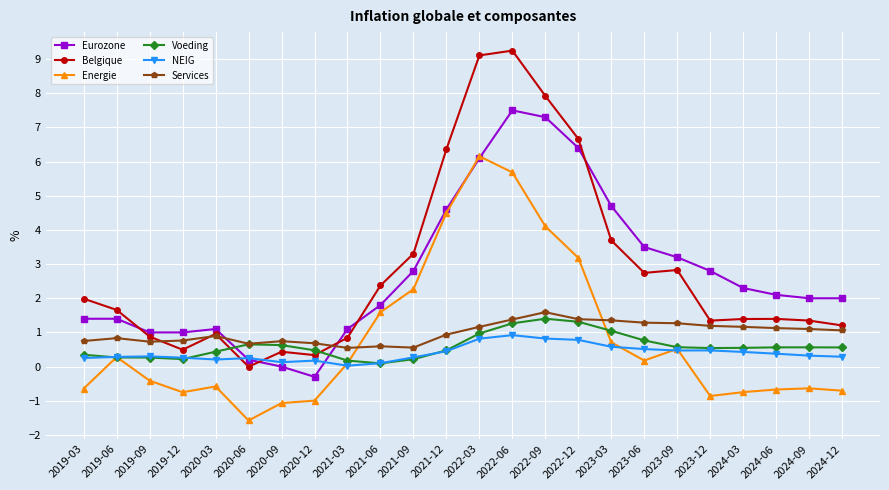

What value does the Services series have at 2021-12?

0.9